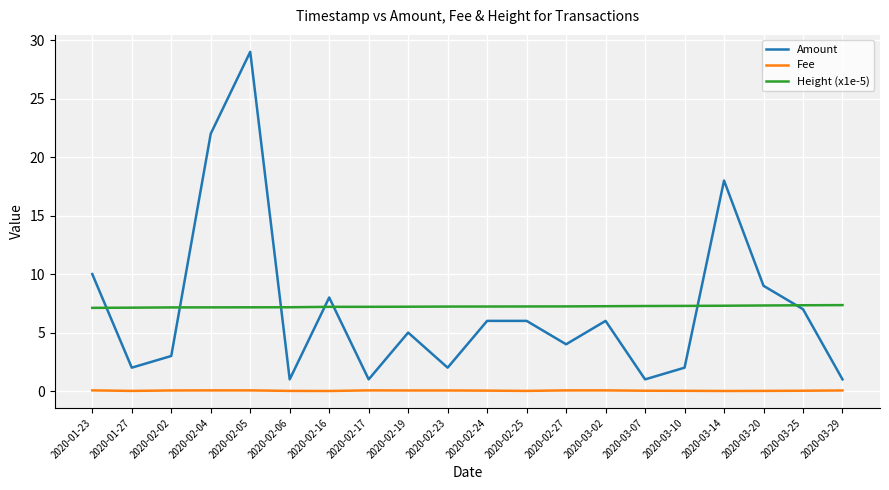

Is the value of Fee at 2020-02-02 greater than the value of Amount at 2020-02-02?

No